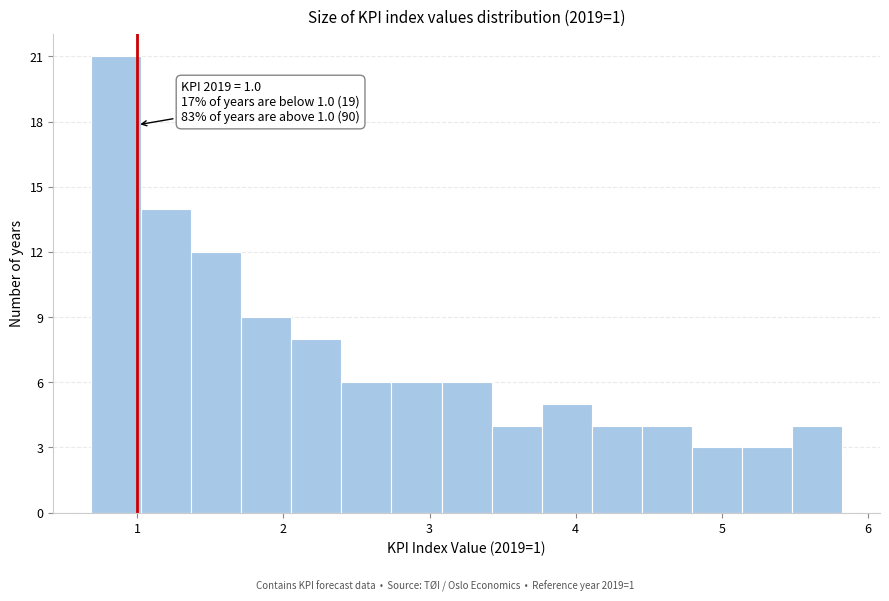

Around what value on the x-axis is the tallest bar? Give the approximate position of its centre, as read against the axis.

0.9